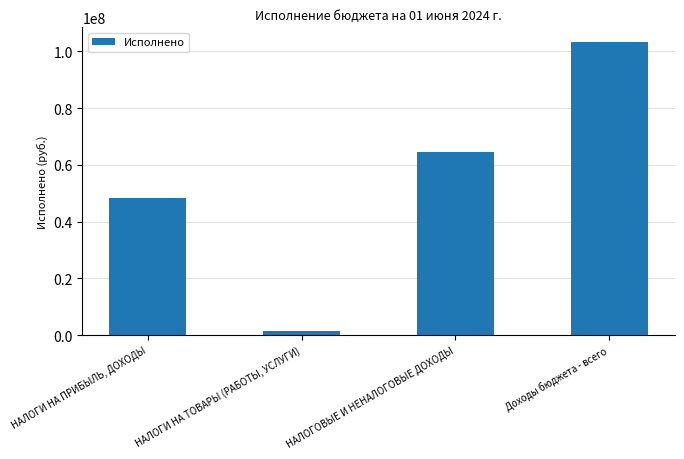

Where is the data nearest to the value 52394390?

НАЛОГИ НА ПРИБЫЛЬ, ДОХОДЫ